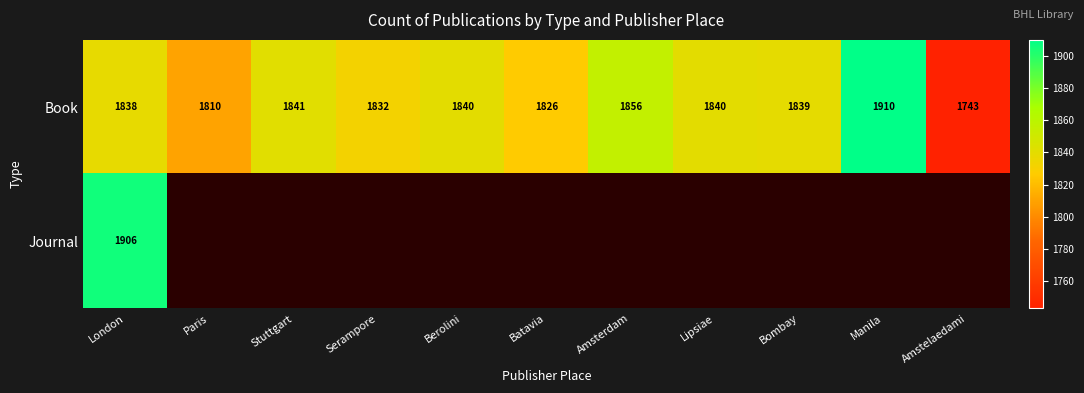

At which label does Book reach its peak?

Manila